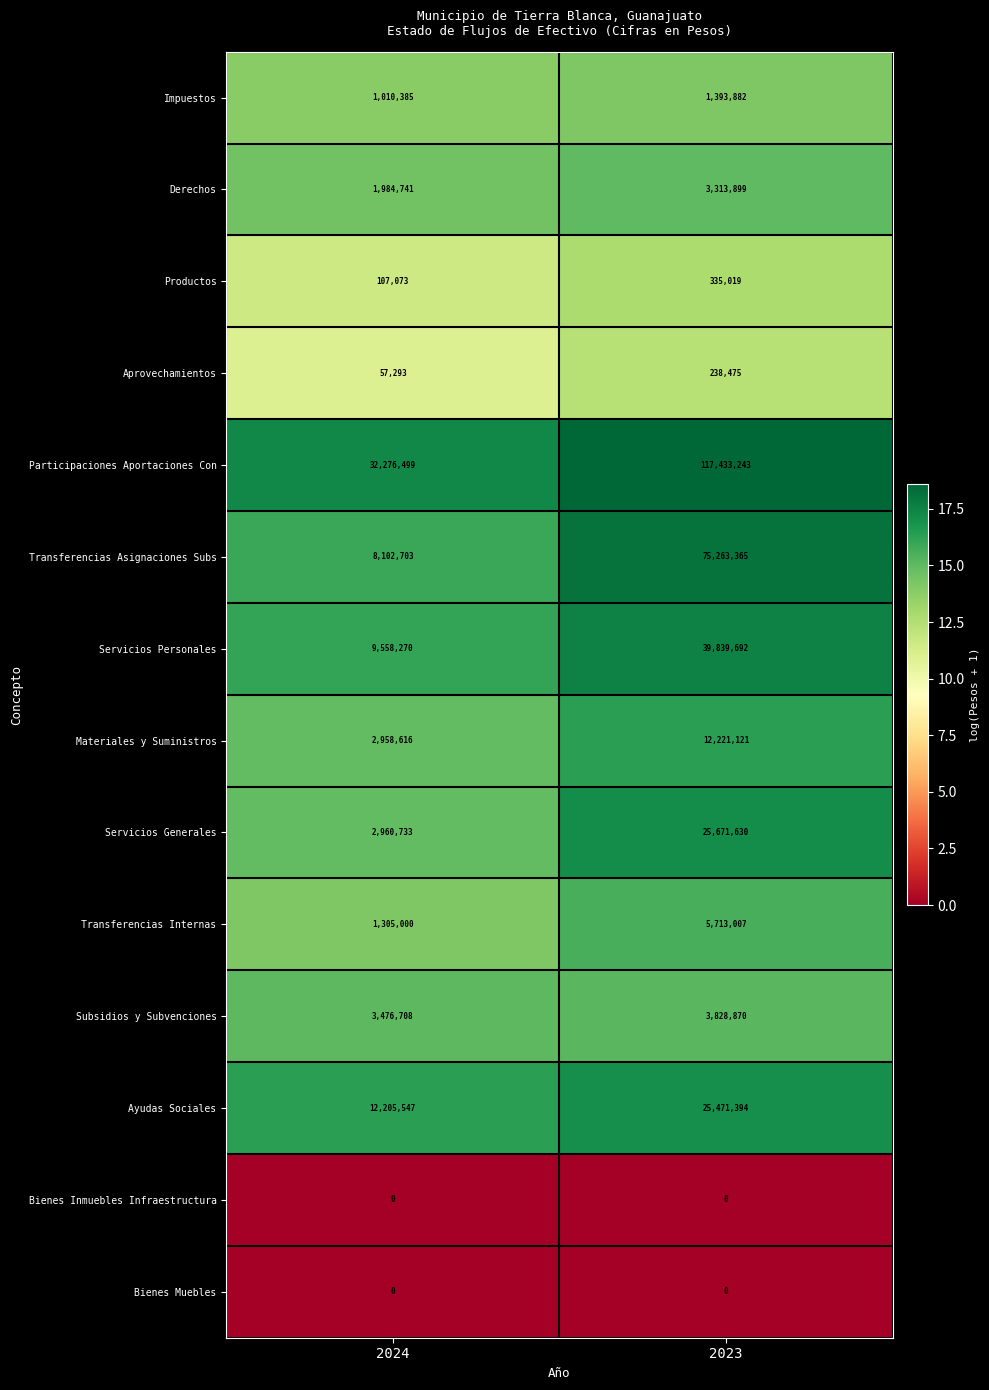

Is it true that Bienes Inmuebles Infraestructura equals 0 at 2024?

True